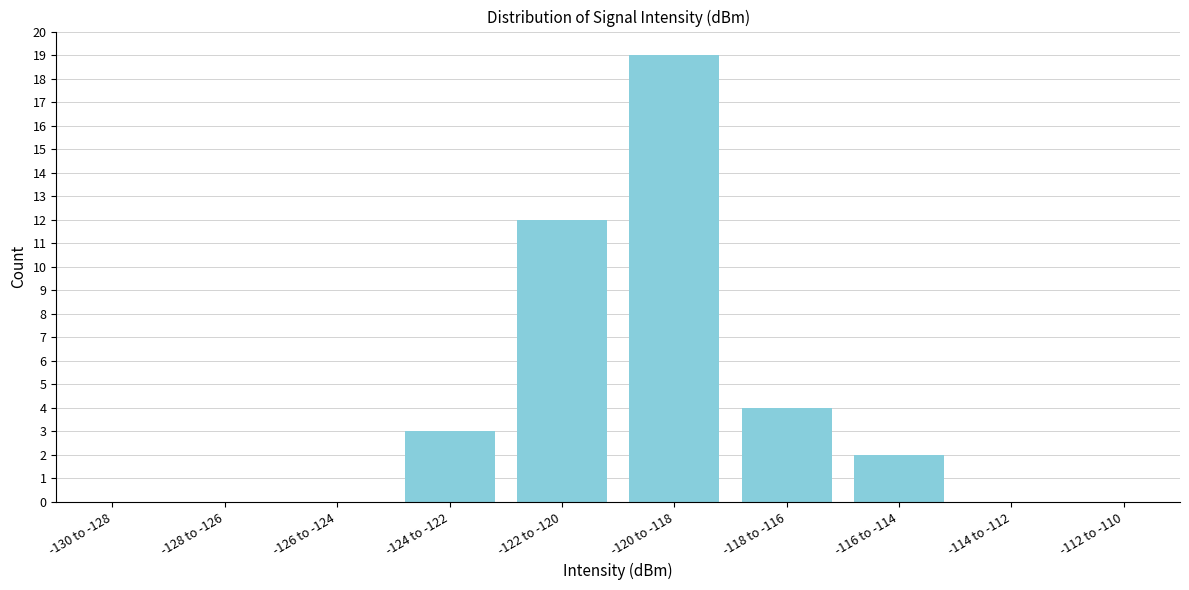

Reading right to left, what are all the values shown in this chart?

-112 to -110=0	-114 to -112=0	-116 to -114=2	-118 to -116=4	-120 to -118=19	-122 to -120=12	-124 to -122=3	-126 to -124=0	-128 to -126=0	-130 to -128=0